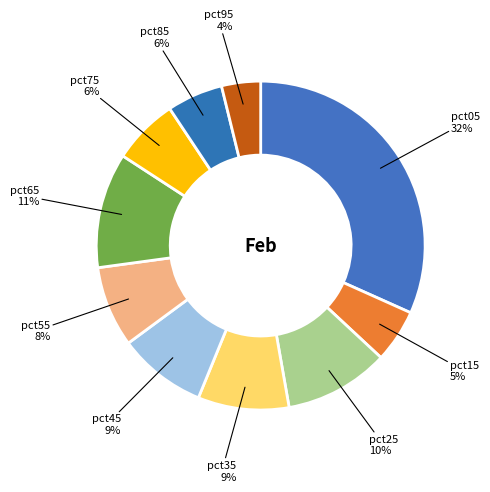

Count the number of slices in the pie.

10